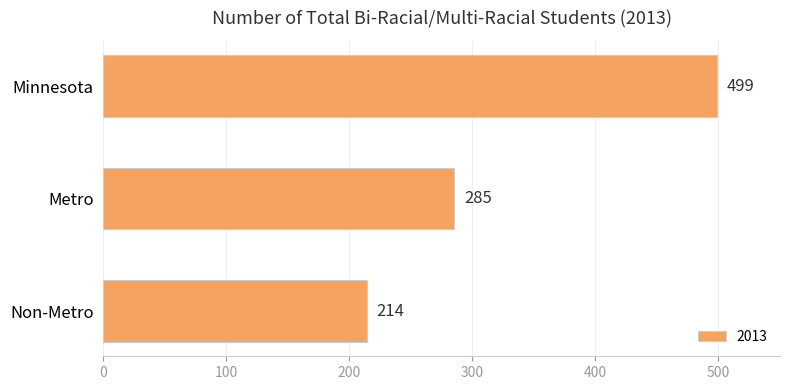

Between Metro and Minnesota, which is larger?

Minnesota